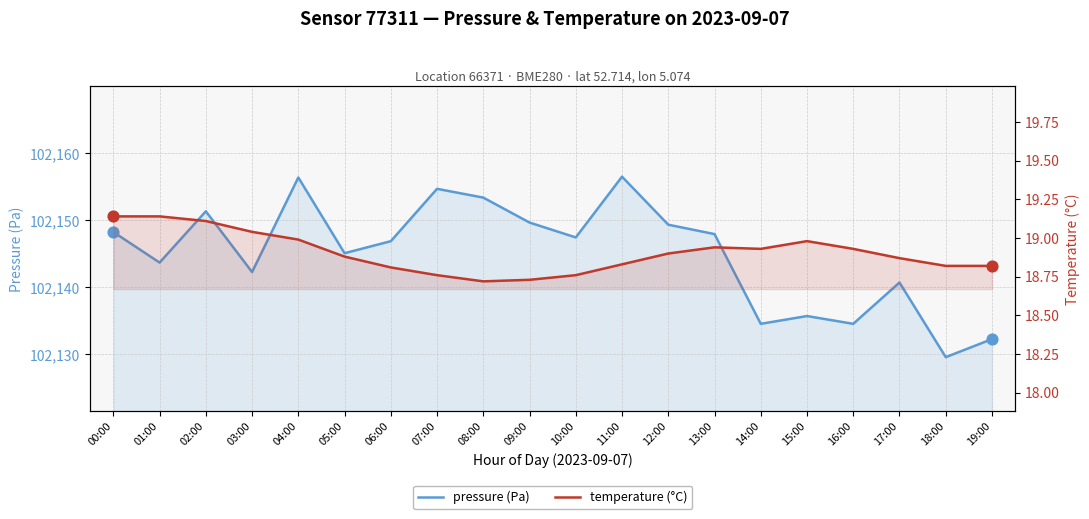

At which category is the sum across all series the highest?

04:00